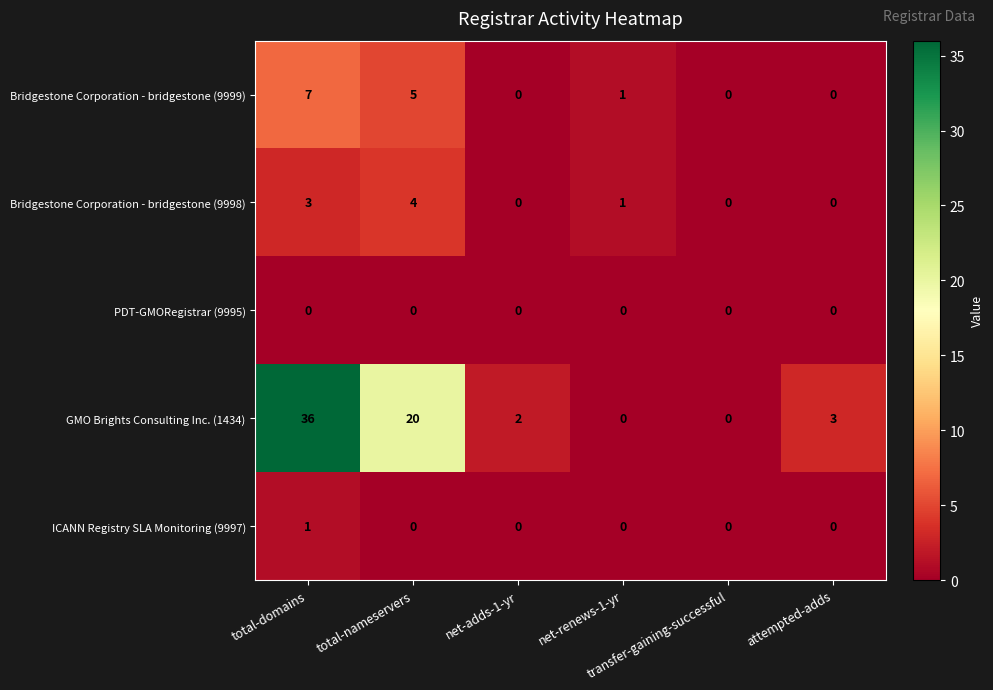

At which category does the chart reach its peak across all series?

total-domains